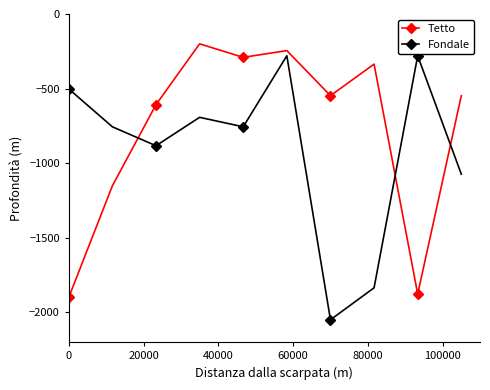

Reading right to left, transcribe all the data shown in this chart.

Tetto: -547.6	-1877.3	-336.0	-547.6	-245.3	-290.7	-200.0	-608.0	-1152.0	-1900.0
Fondale: -1073.7	-280.0	-1835.7	-2050.0	-280.0	-756.2	-692.7	-883.2	-756.2	-502.2